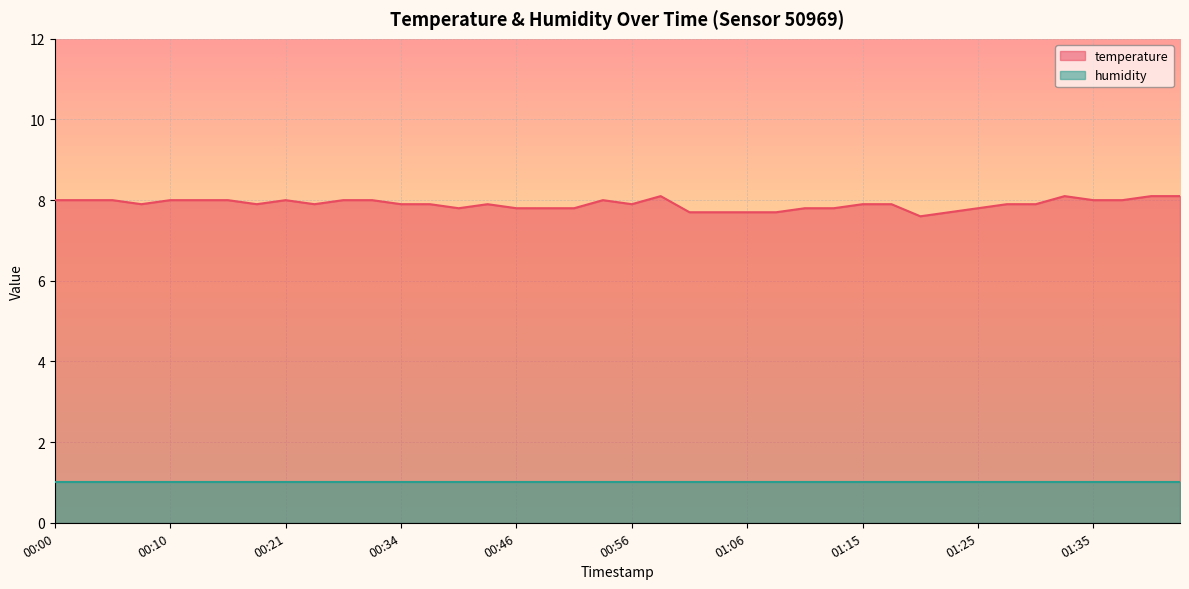

How many lines are shown in the chart?

2